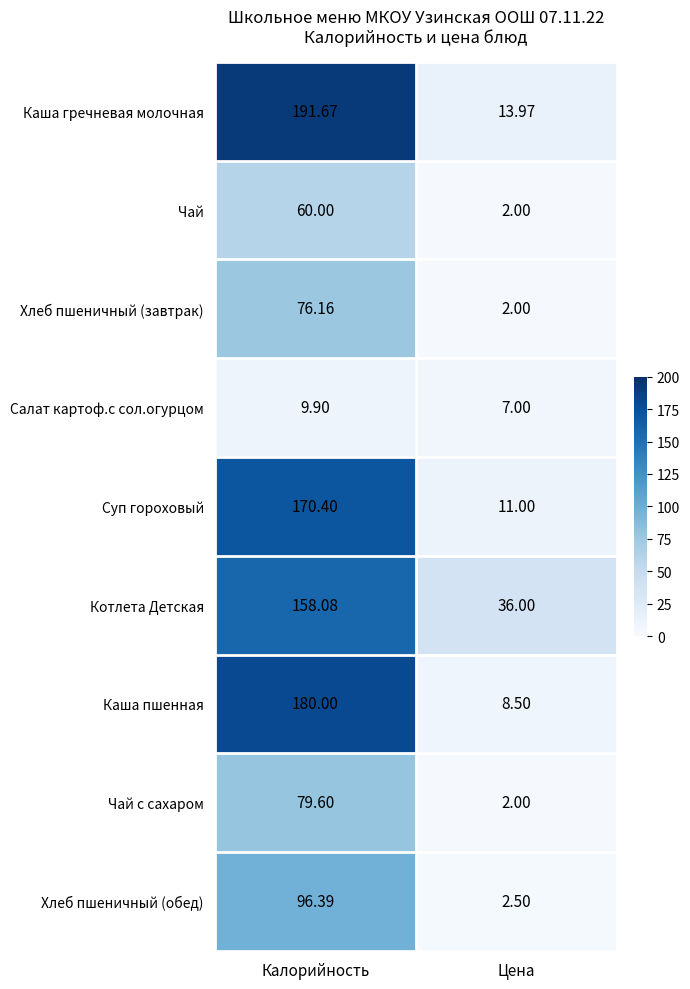

Is the value of Суп гороховый at Калорийность greater than the value of Хлеб пшеничный (обед) at Калорийность?

Yes